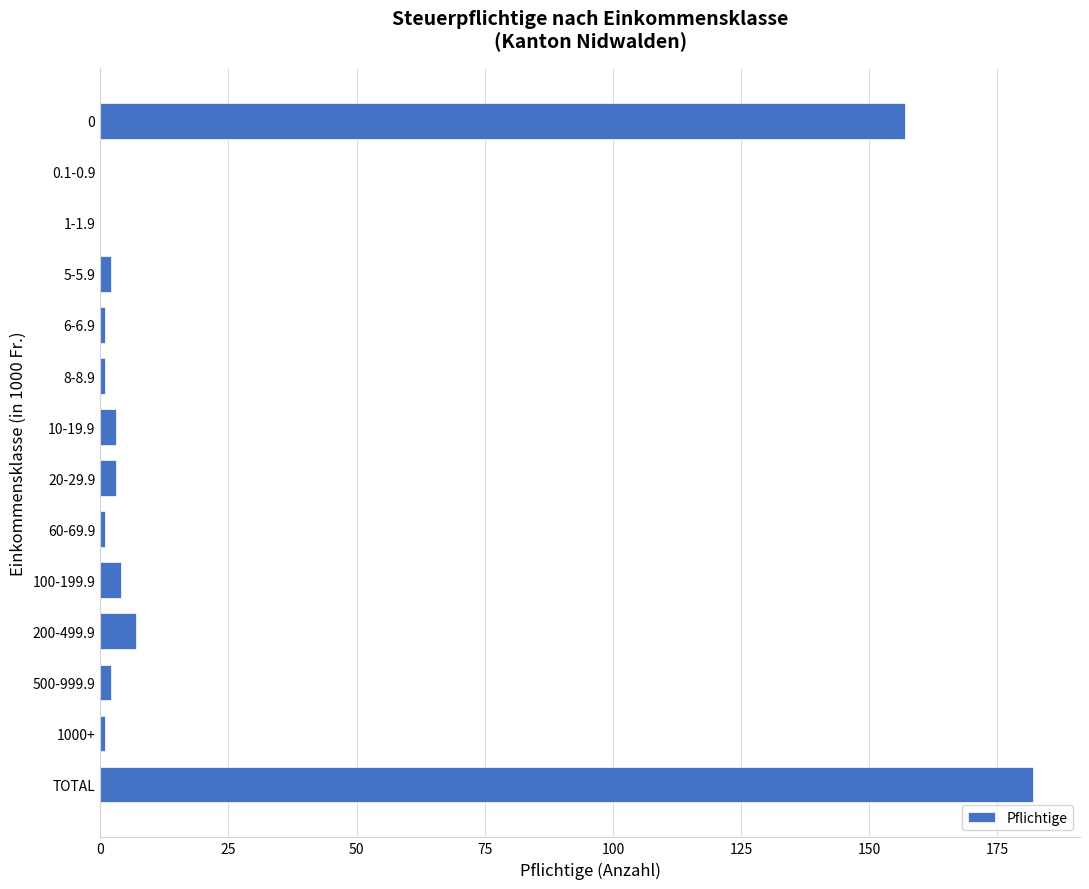

Reading bottom to top, what are all the values shown in this chart?

TOTAL=182	1000+=1	500-999.9=2	200-499.9=7	100-199.9=4	60-69.9=1	20-29.9=3	10-19.9=3	8-8.9=1	6-6.9=1	5-5.9=2	1-1.9=0	0.1-0.9=0	0=157